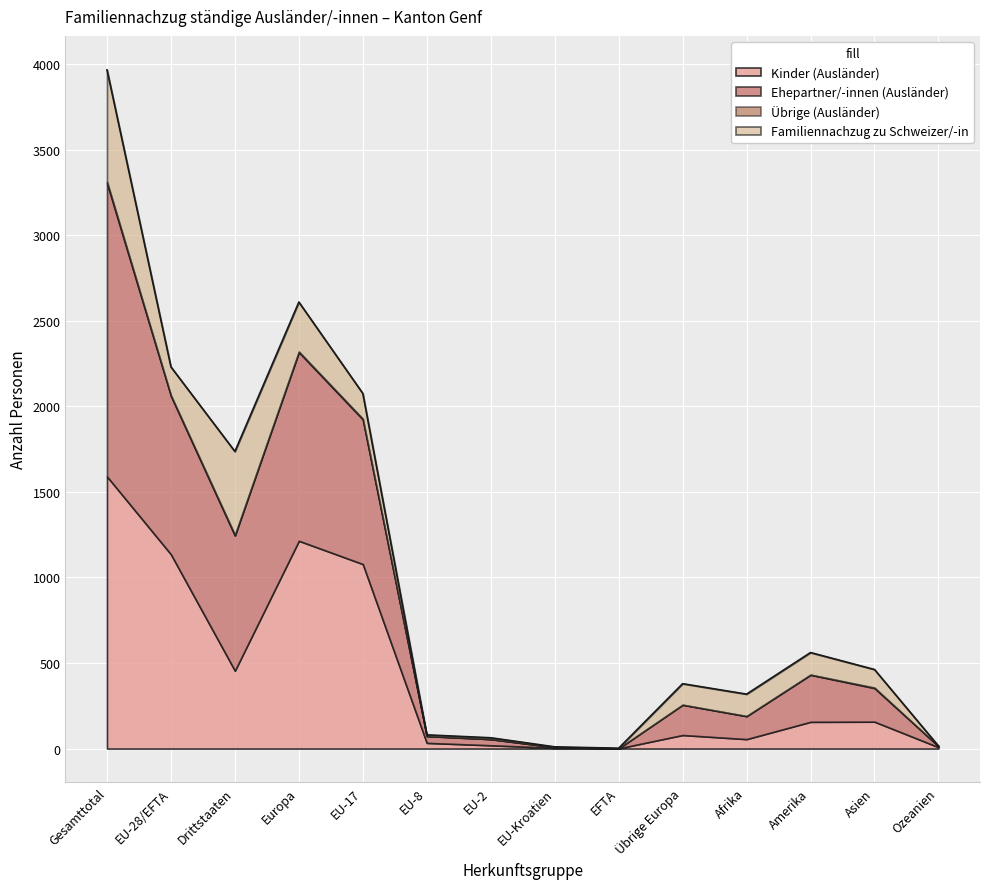

List the labels in order of Ehepartner/-innen (Ausländer) value, smallest first.

EFTA, EU-Kroatien, Ozeanien, EU-2, EU-8, Afrika, Übrige Europa, Asien, Amerika, Drittstaaten, EU-17, EU-28/EFTA, Europa, Gesamttotal